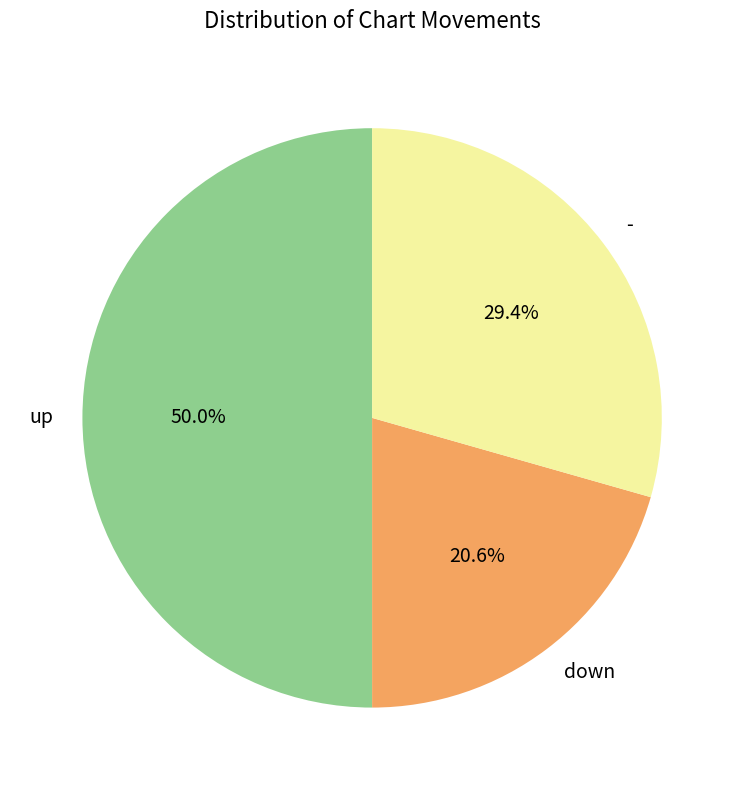

True or false: - accounts for 29% of the total.

True